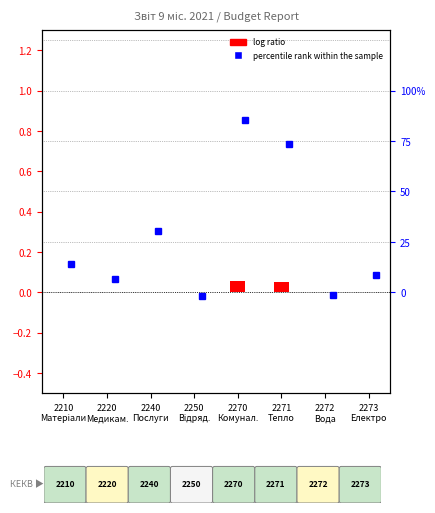

Between 2250
Відряд. and 2210
Матеріали, which is larger?

2210
Матеріали